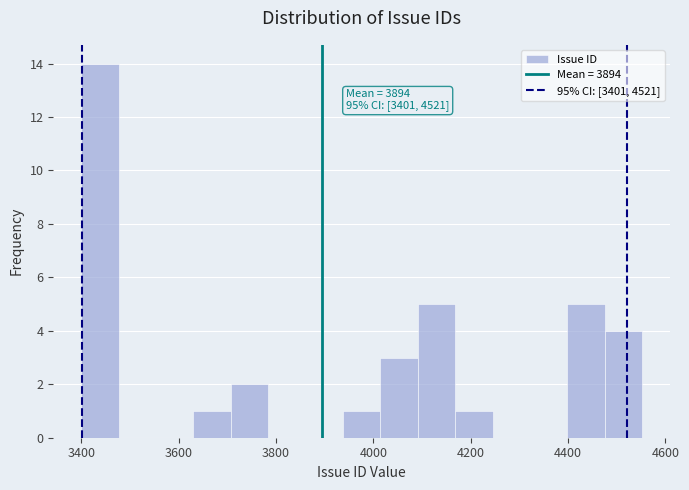

Around what value on the x-axis is the tallest bar? Give the approximate position of its centre, as read against the axis.

3440